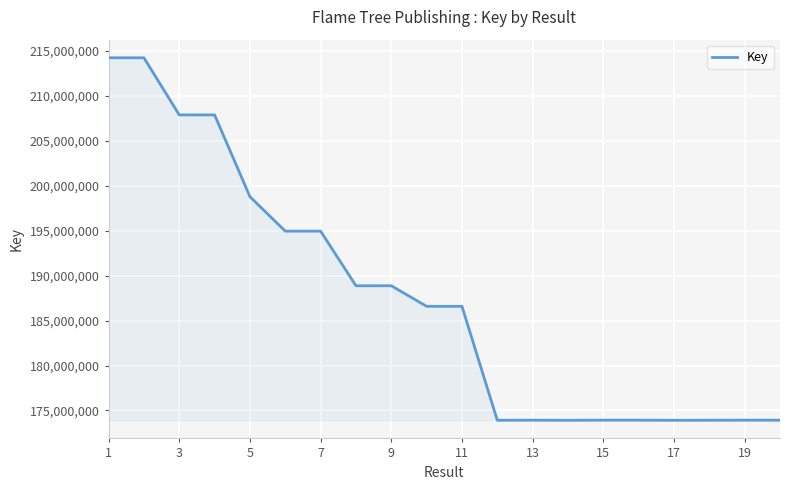

What is the greatest value displayed?

214248925